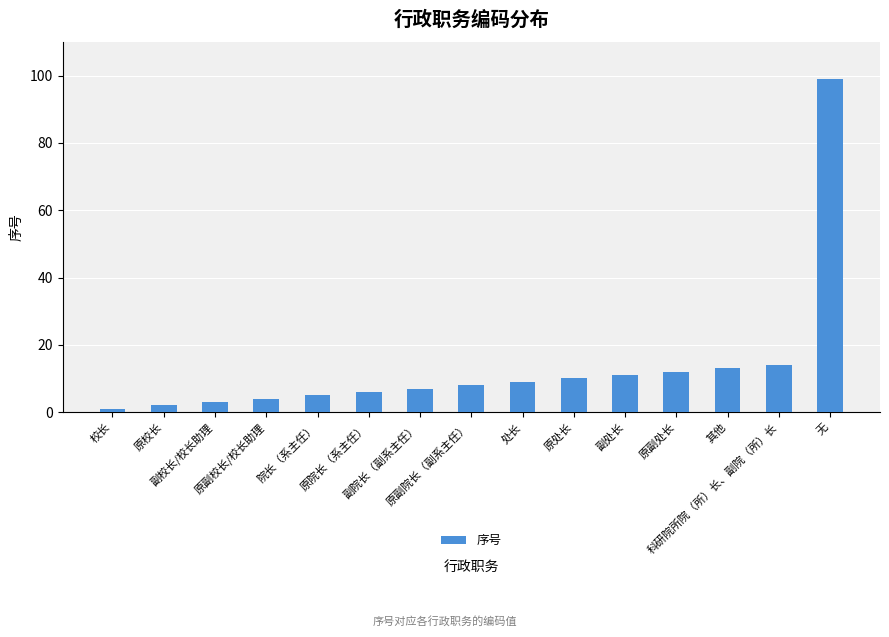

Rank the categories by value from highest to lowest.

无, 科研院所院（所）长、副院（所）长, 其他, 原副处长, 副处长, 原处长, 处长, 原副院长（副系主任）, 副院长（副系主任）, 原院长（系主任）, 院长（系主任）, 原副校长/校长助理, 副校长/校长助理, 原校长, 校长